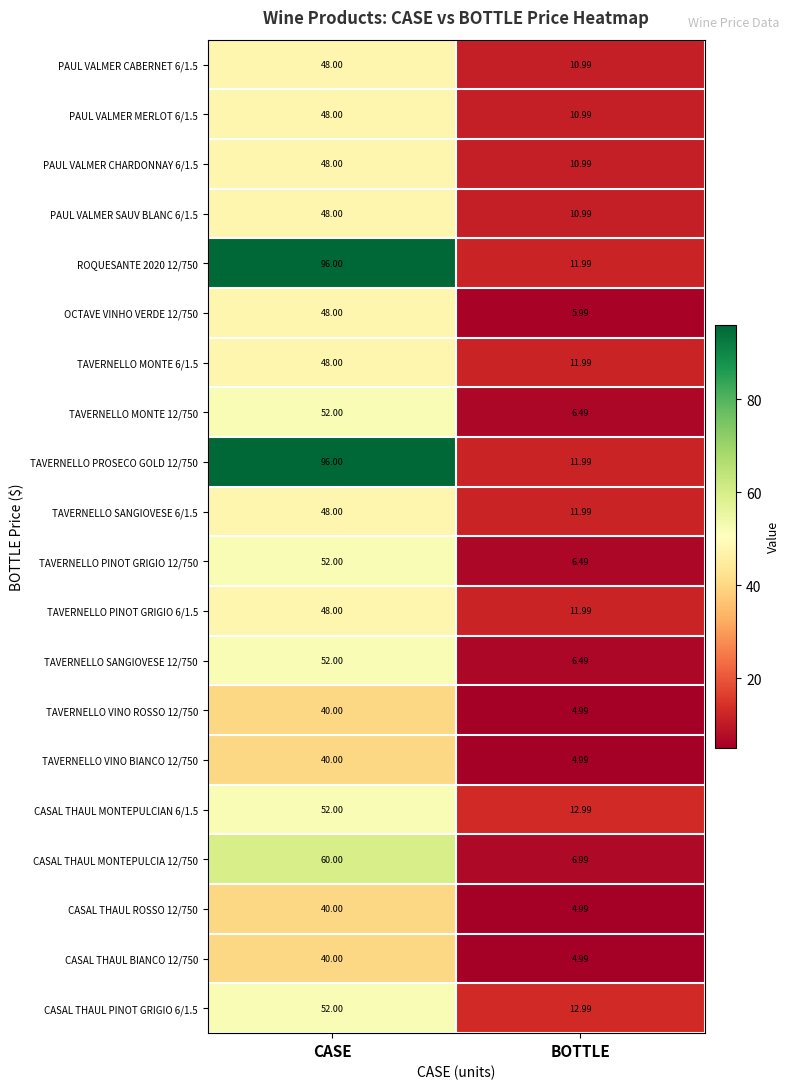

What is the spread (max minus min) of values at BOTTLE?

8.0